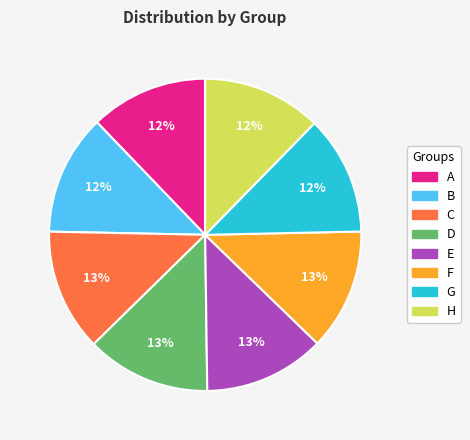

Is there any slice that represents more than half of the pie?

No